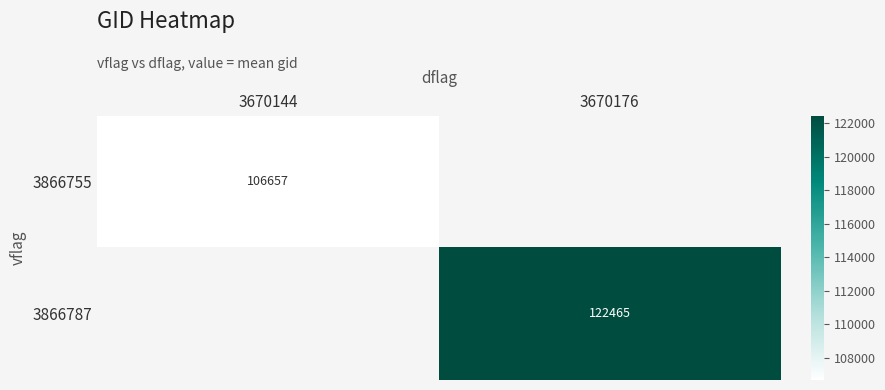

At which label does 3866787 reach its minimum?

3670144